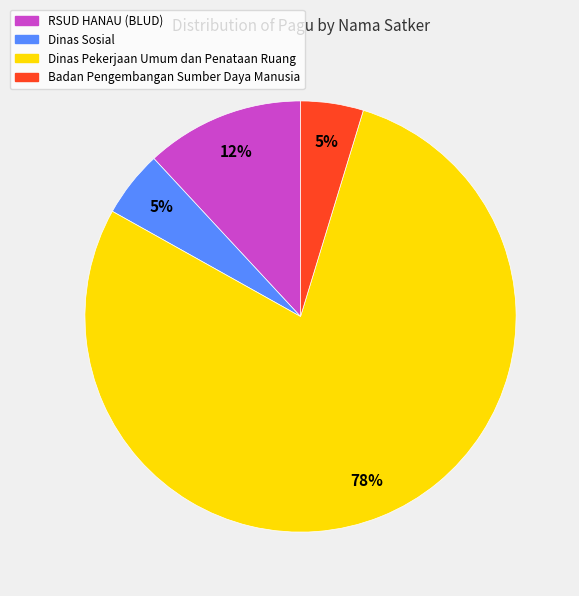

Does Dinas Pekerjaan Umum dan Penataan Ruang represent more than half of the total?

Yes